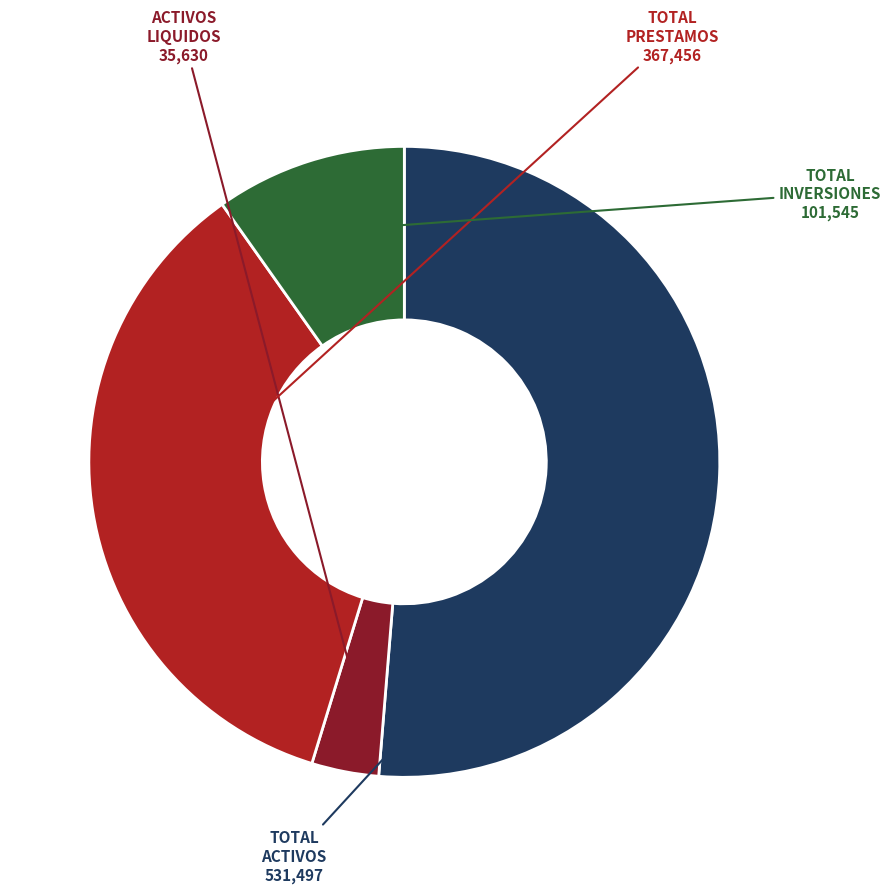

How many slices are in this pie chart?

4